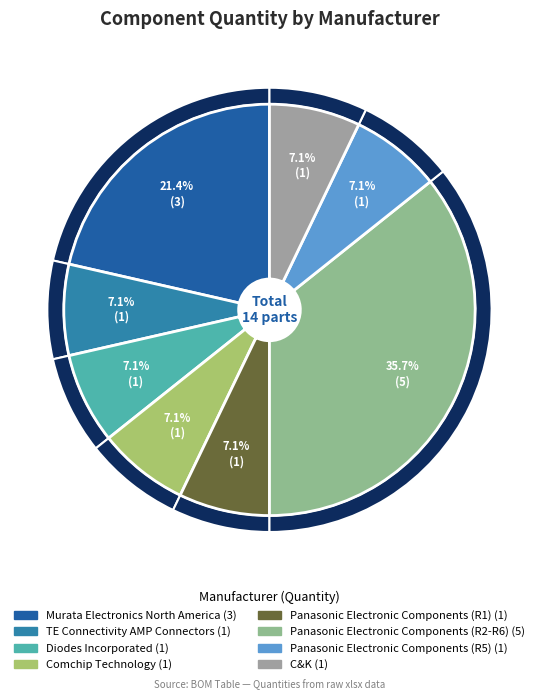

Is there a majority slice in this chart?

No